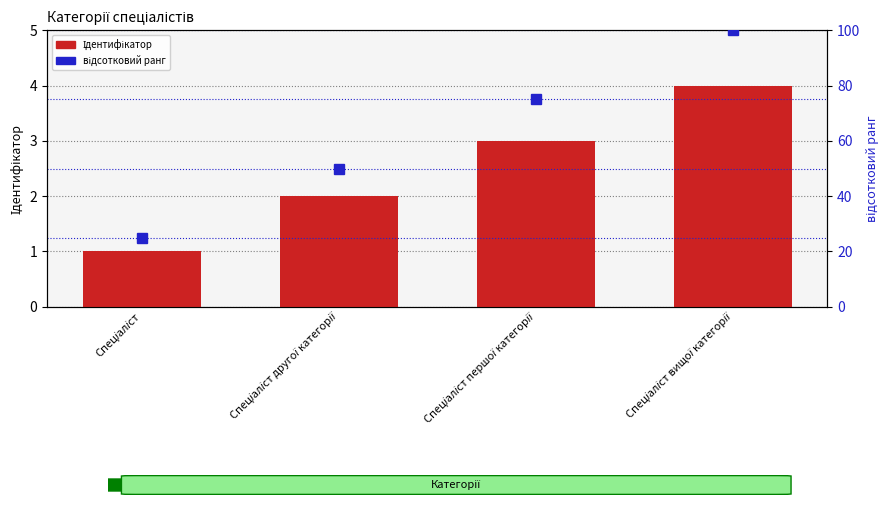

What position from the left is Спеціаліст першої категорії?

3